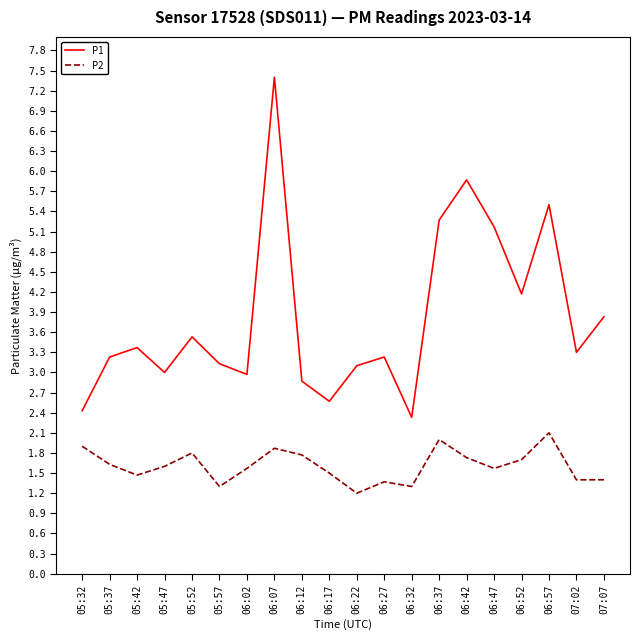

How many lines are shown in the chart?

2